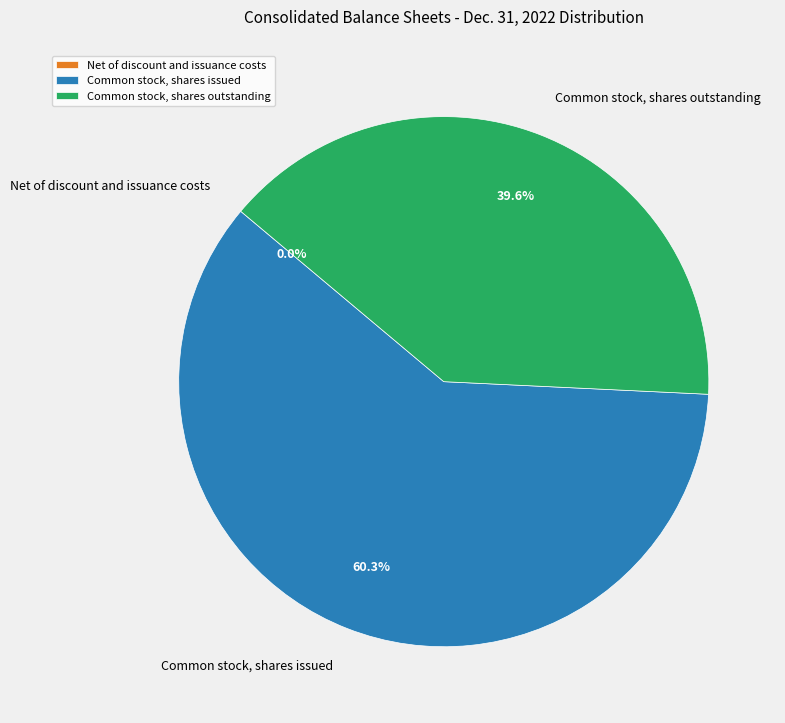

To the nearest percent, what is the difference between the largest and smallest slice percentages?

60%